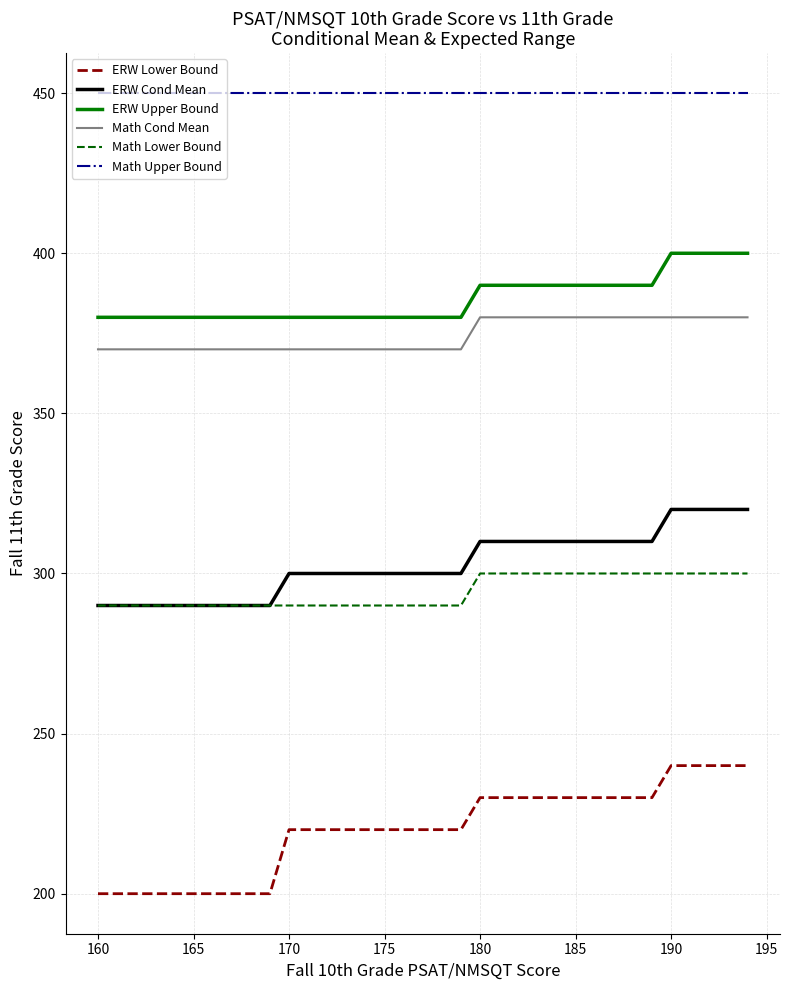

What is the maximum value shown in the chart?

450